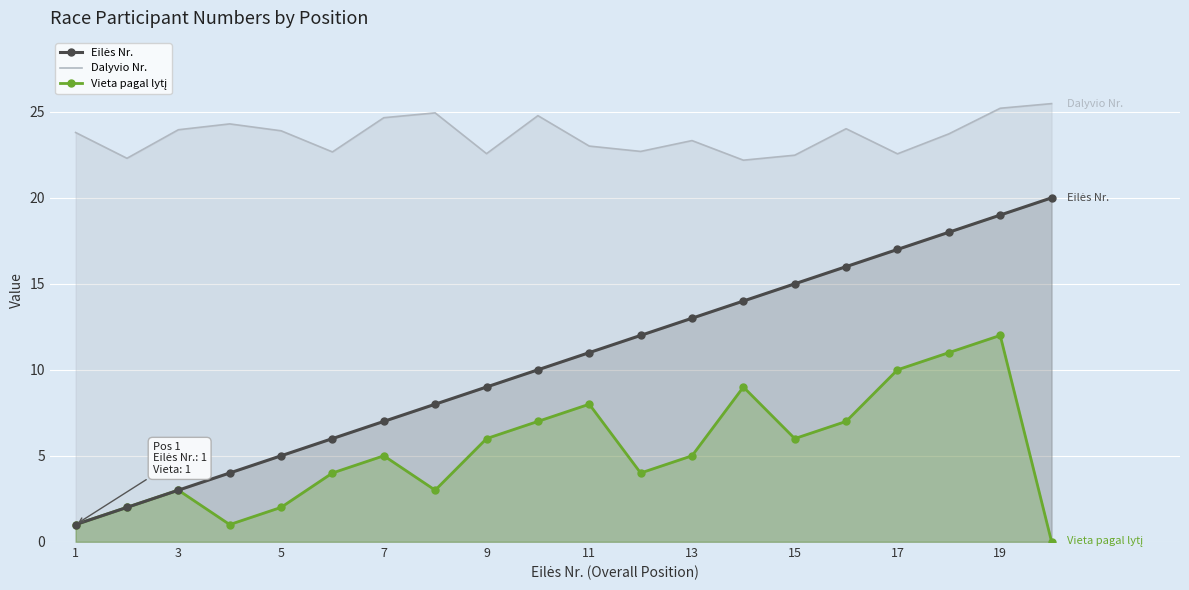

How many interior local valleys does the Dalyvio Nr. series have?

6